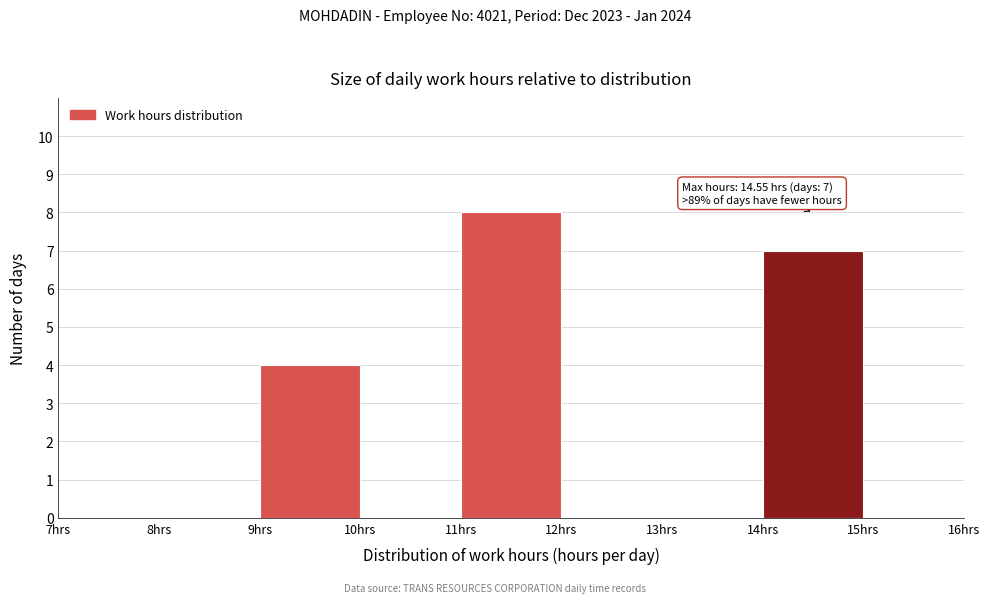

Which range on the x-axis has the tallest bar?

11 to 12